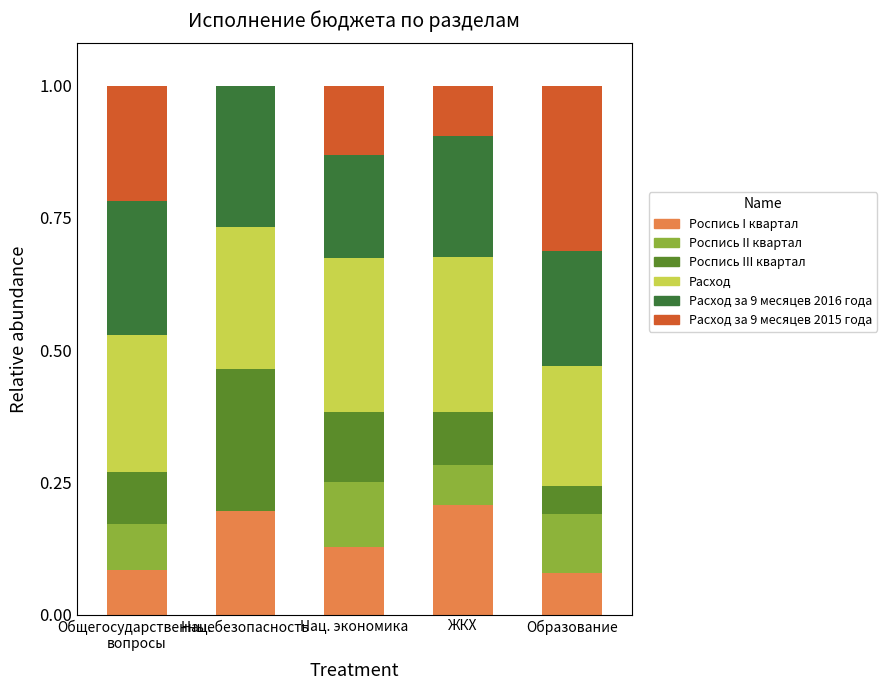

What is the total value across all series at Образование?

1.0